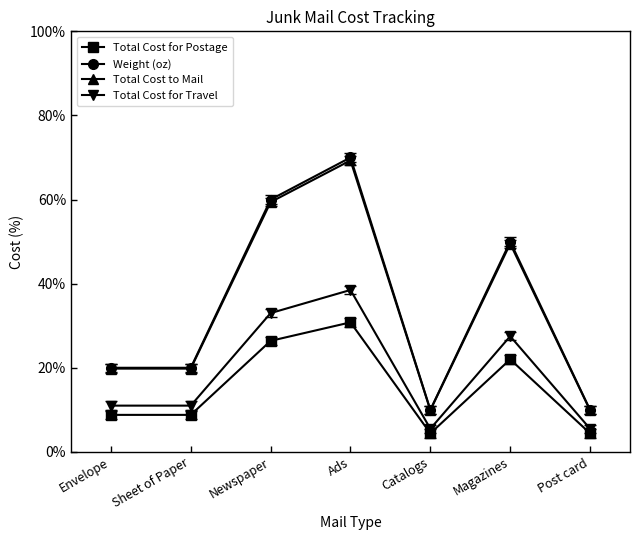

In Total Cost for Postage, how many points are higher than both neighbors (excluding endpoints)?

2